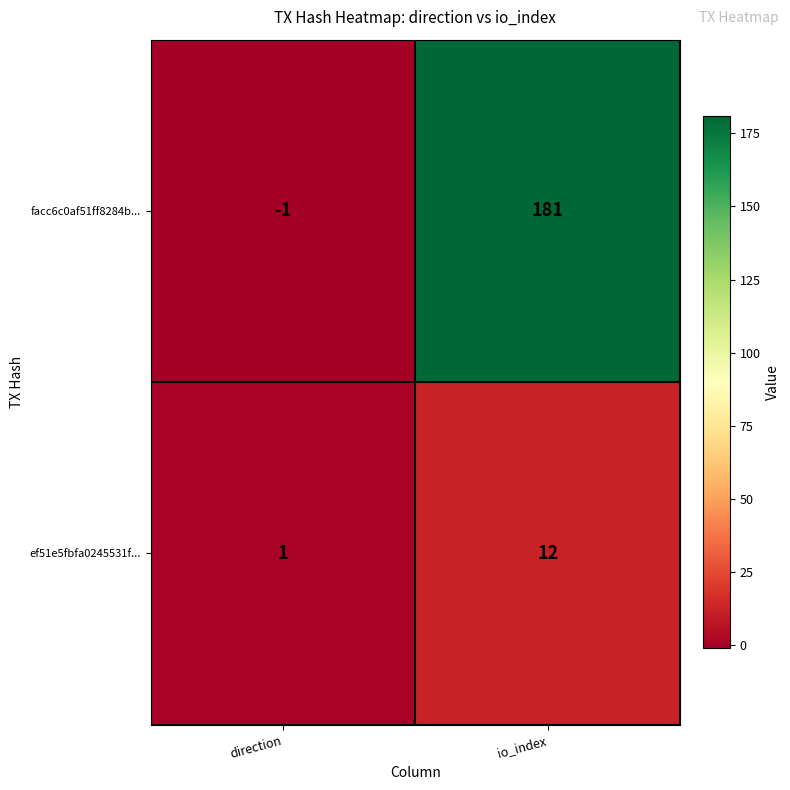

List the series in order of their peak value, lowest first.

ef51e5fbfa0245531f..., facc6c0af51ff8284b...